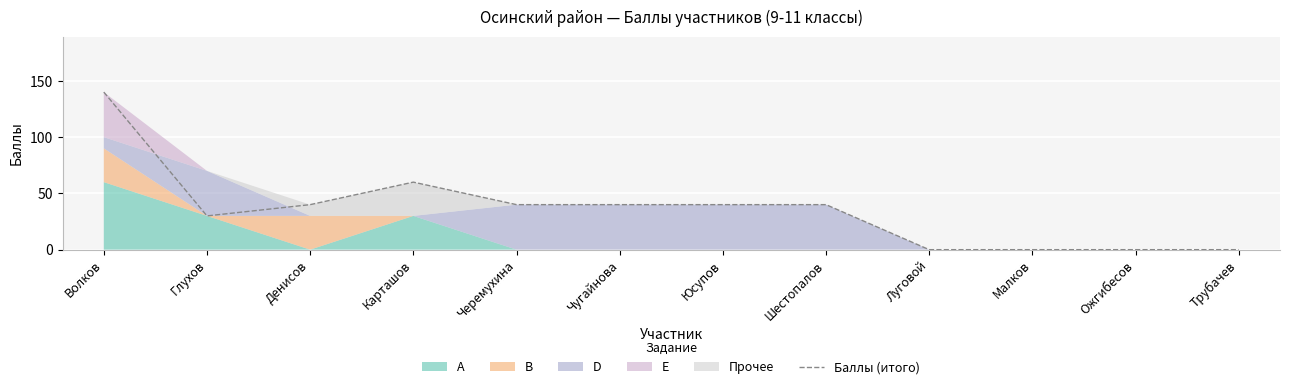

Between Глухов and Малков, which is larger?

Глухов